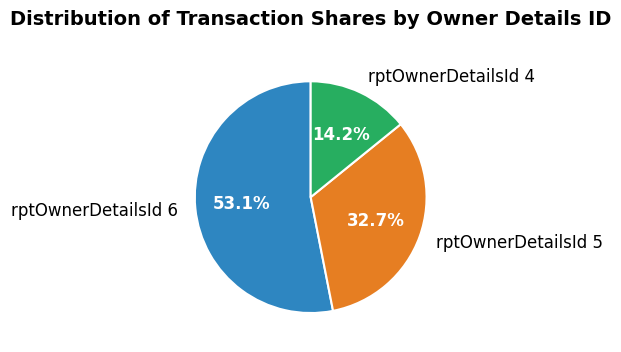

Which category has the biggest portion of the pie?

rptOwnerDetailsId 6